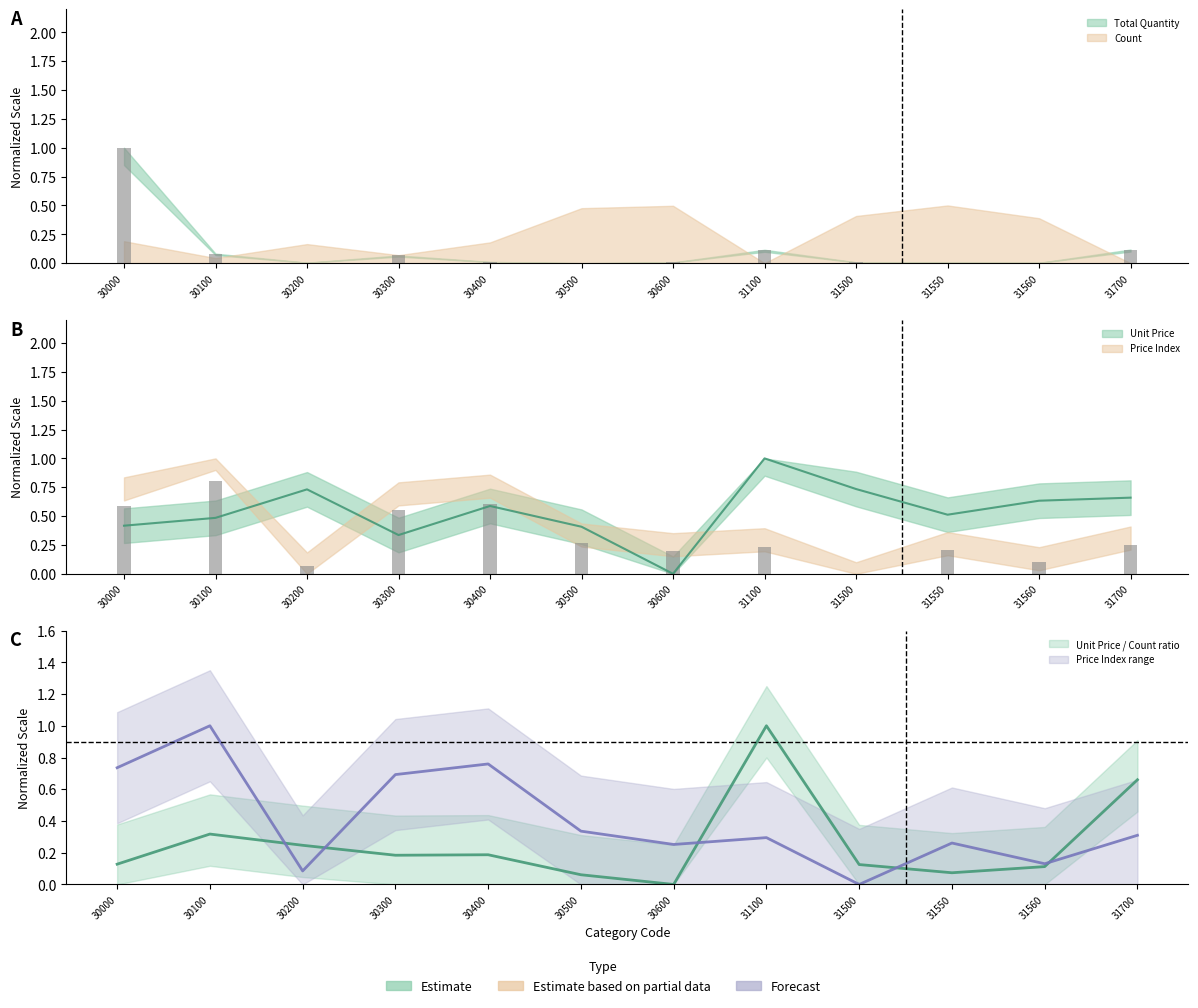

Which series has the largest total across all categories?

Unit Price